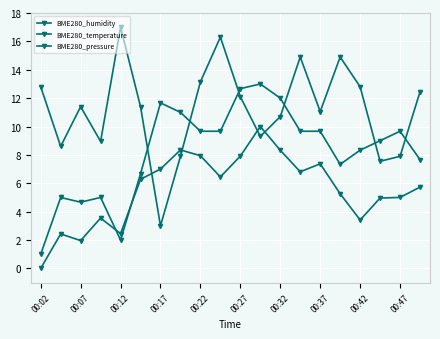

Where do BME280_pressure and BME280_temperature first cross each other?

00:17 and 00:22